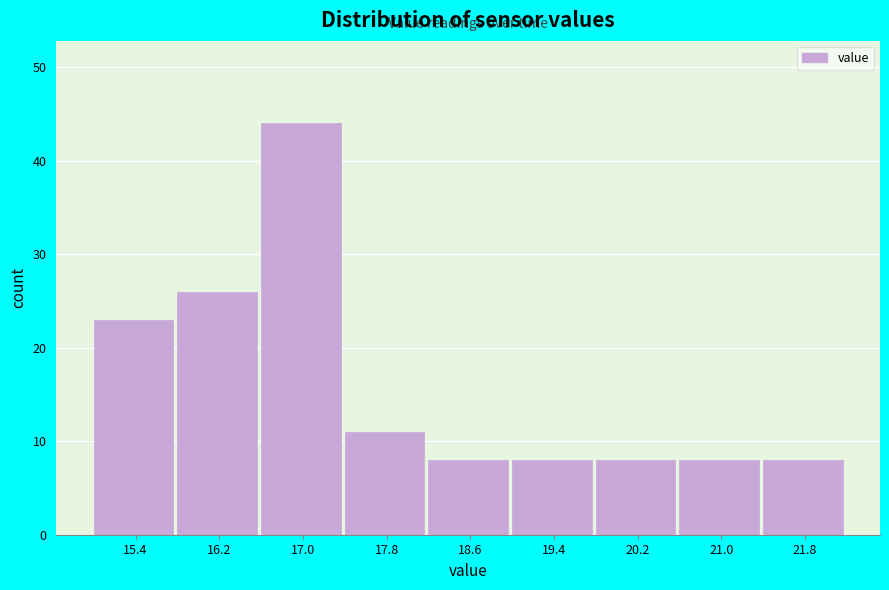

Reading left to right, what are all the values shown in this chart?

15.4=23	16.2=26	17.0=44	17.8=11	18.6=8	19.4=8	20.2=8	21.0=8	21.8=8